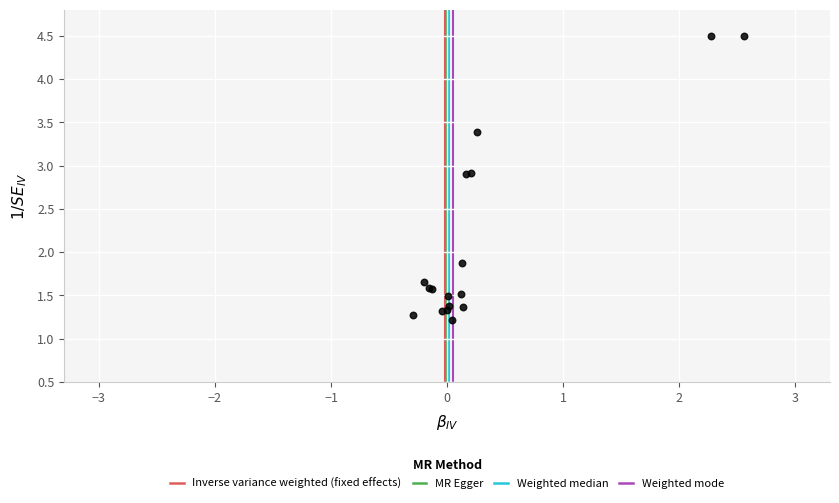

What Y value in the scatter plot is closest to 2?

1.9